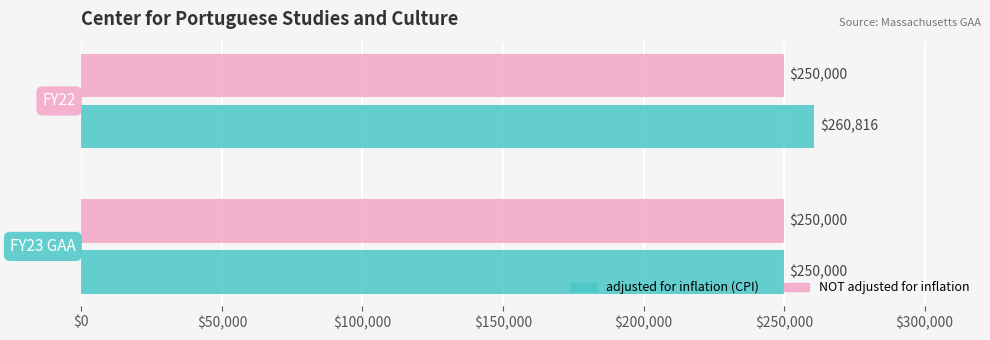

Which series has the largest range (max minus min)?

adjusted for inflation (CPI)